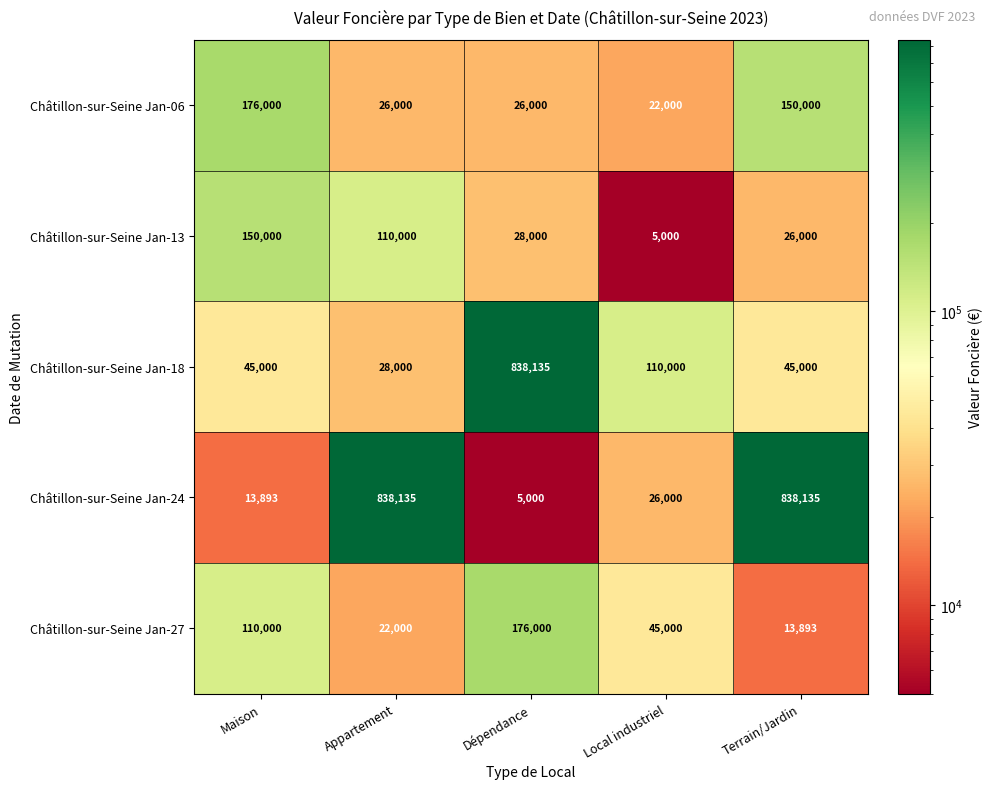

What is the approximate value of Châtillon-sur-Seine Jan-06 at Local industriel?

22000